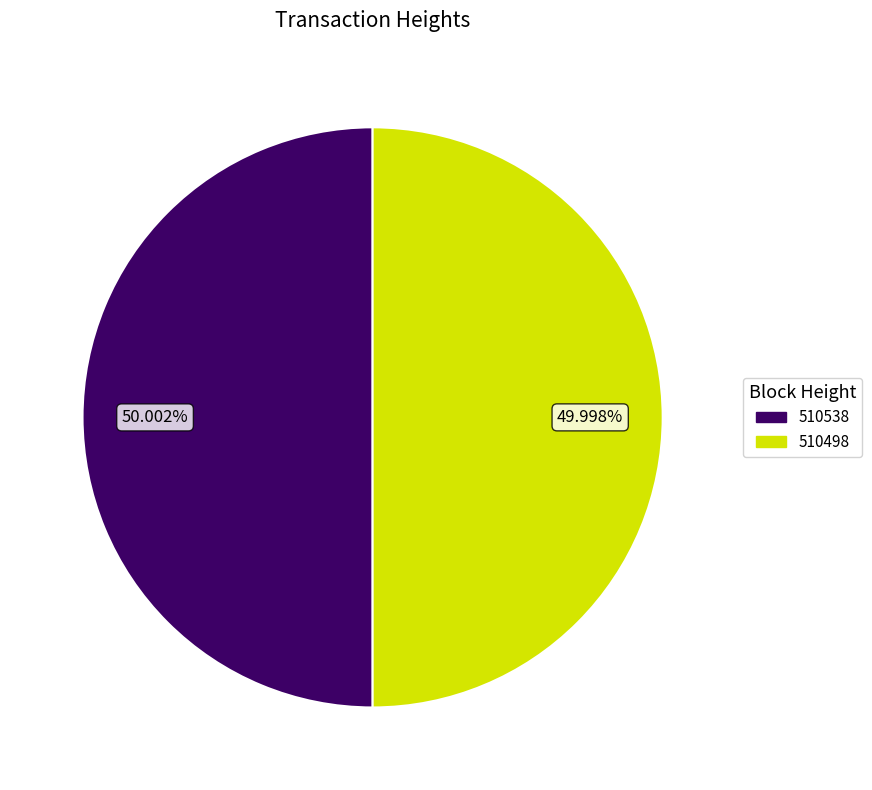

How many segments does this pie chart have?

2